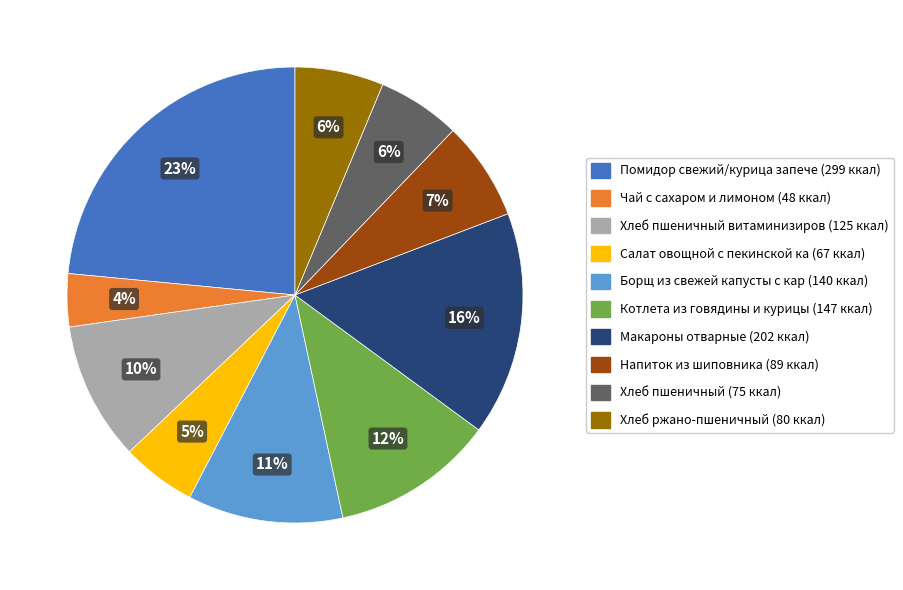

Is there a majority slice in this chart?

No